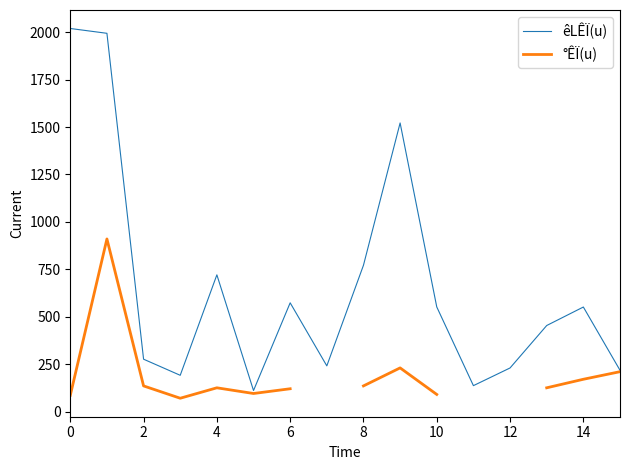

What are all the series names shown in the legend?

êLÊÏ(u), °ÊÏ(u)